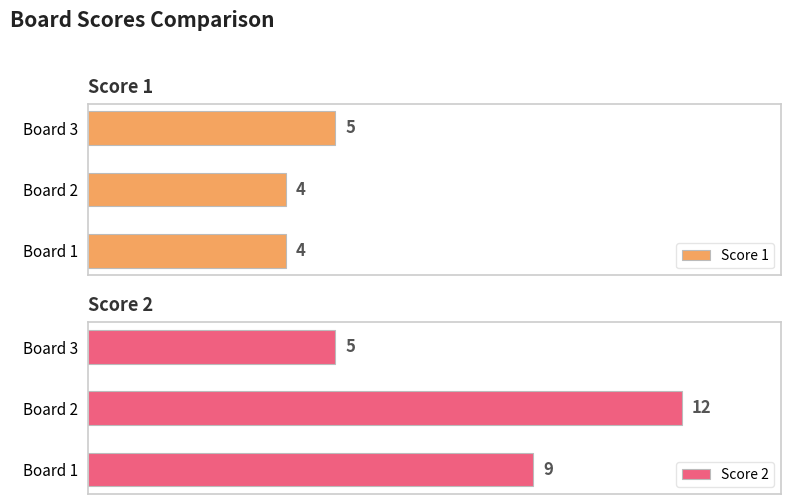

List the series in order of their overall mean, highest first.

Score 2, Score 1